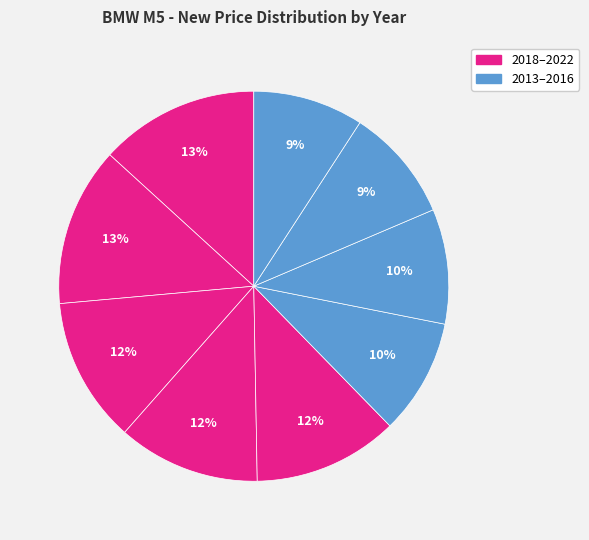

Rank the categories by value from lowest to highest.

2013, 2014, 2015, 2016, 2019, 2018, 2020, 2021, 2022